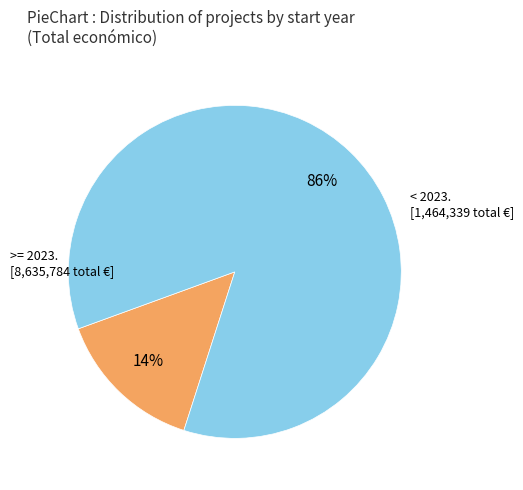

Is there any slice that represents more than half of the pie?

Yes